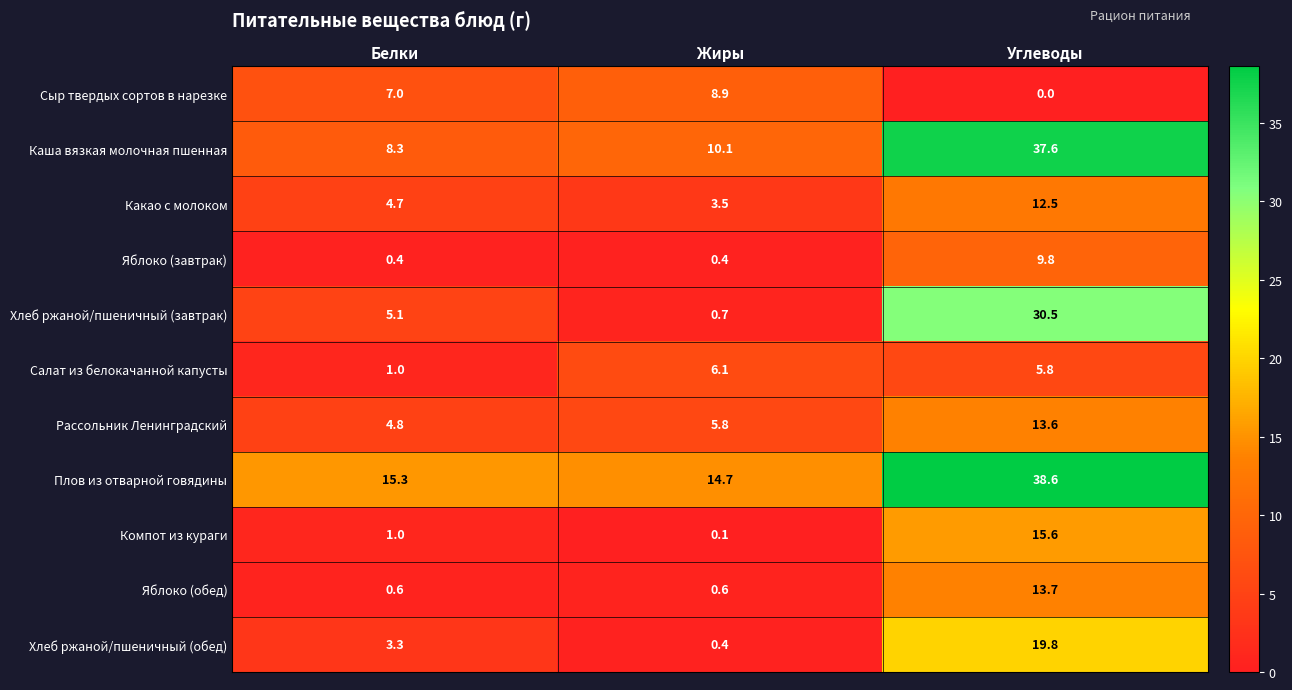

The value of Какао с молоком at Белки is 7.0. True or false?

False